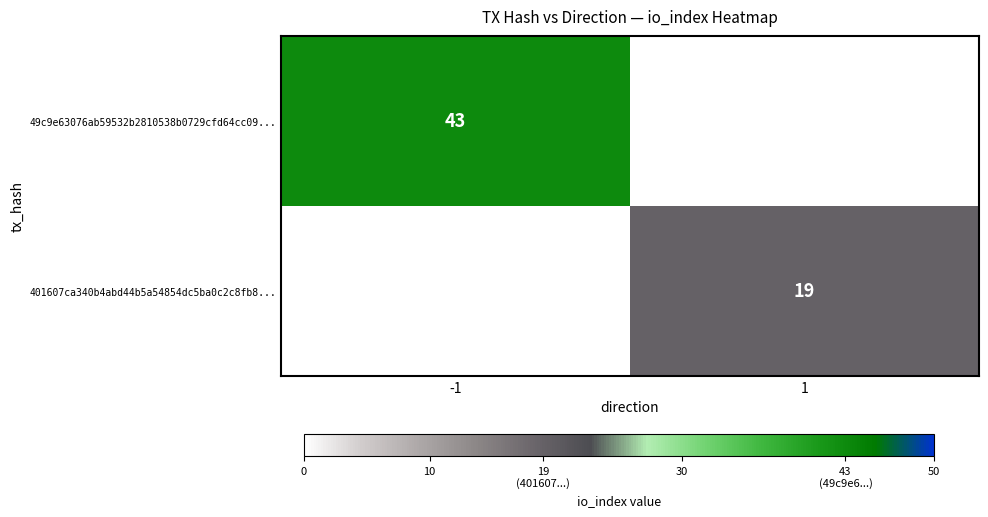

At how many categories does at least one series exceed 40?

1